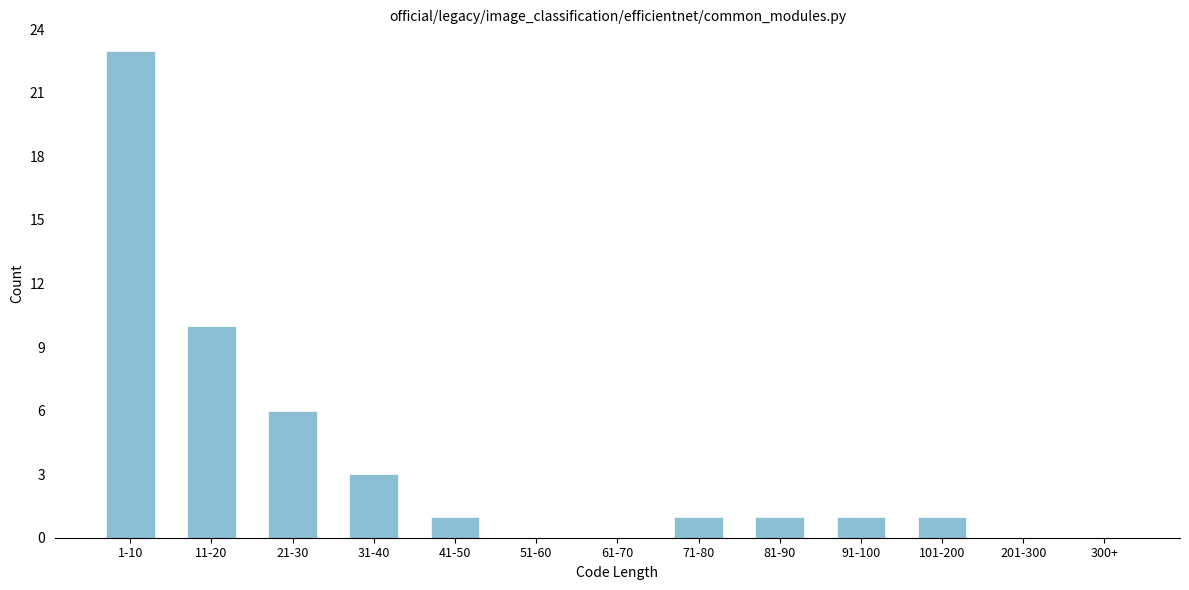

Reading left to right, transcribe all the data shown in this chart.

1-10=23	11-20=10	21-30=6	31-40=3	41-50=1	51-60=0	61-70=0	71-80=1	81-90=1	91-100=1	101-200=1	201-300=0	300+=0